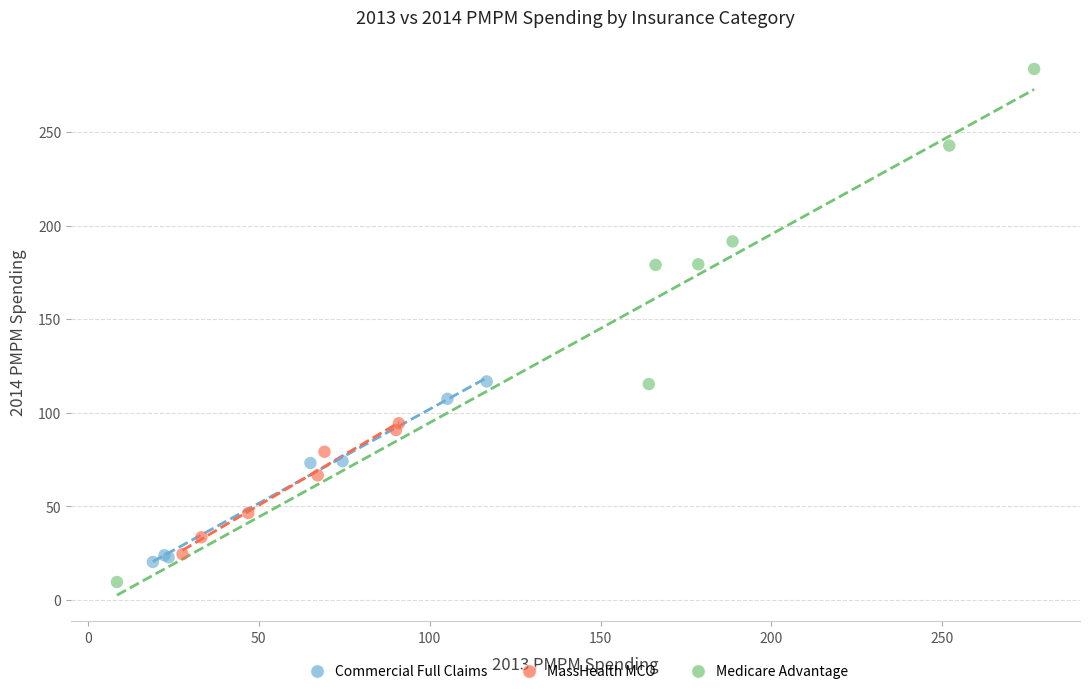

Which series has the widest spread of Y values?

Medicare Advantage